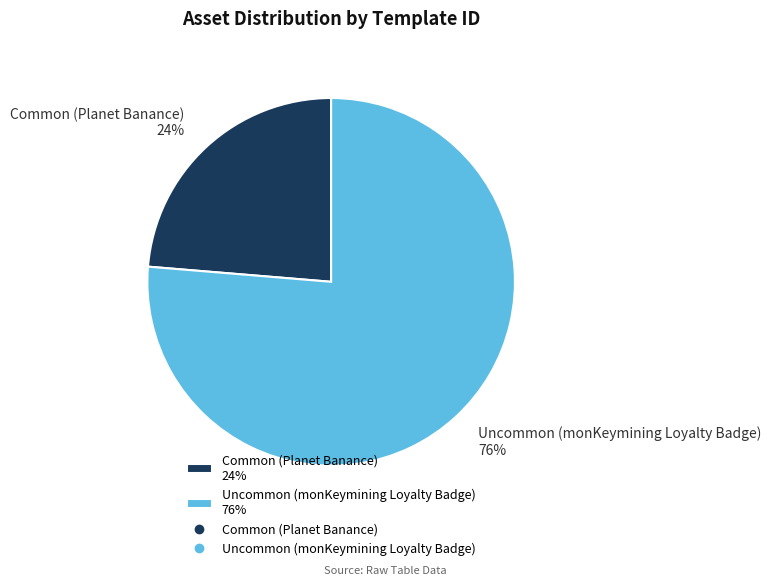

What is the majority slice?

Uncommon (monKeymining Loyalty Badge)